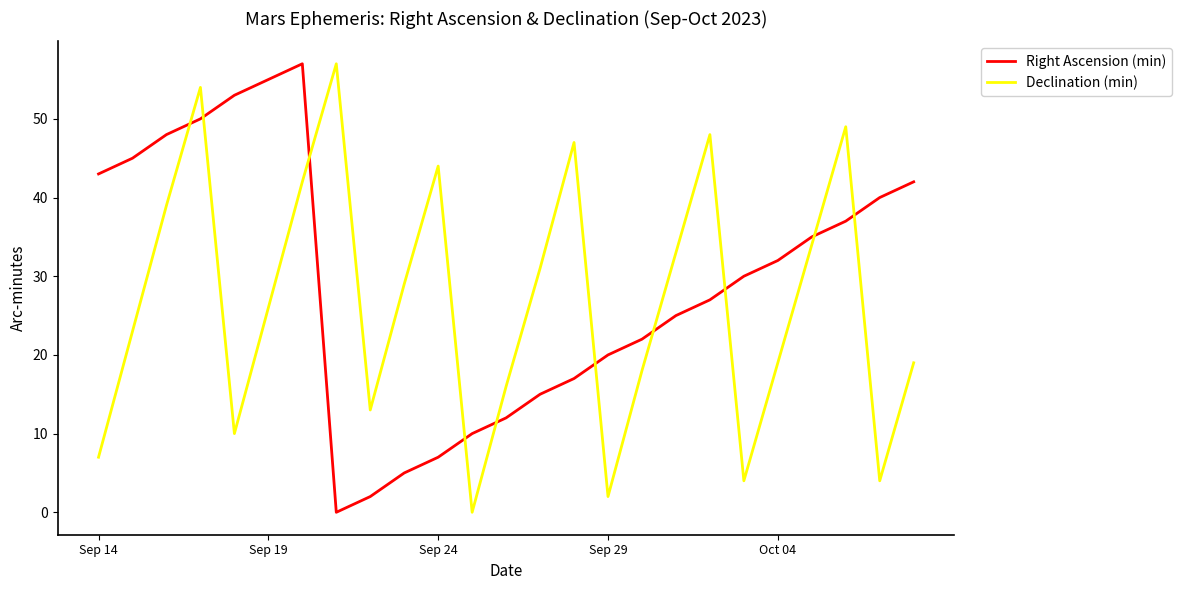

Which series ends up on top after the final intersection of Declination (min) and Right Ascension (min)?

Right Ascension (min)